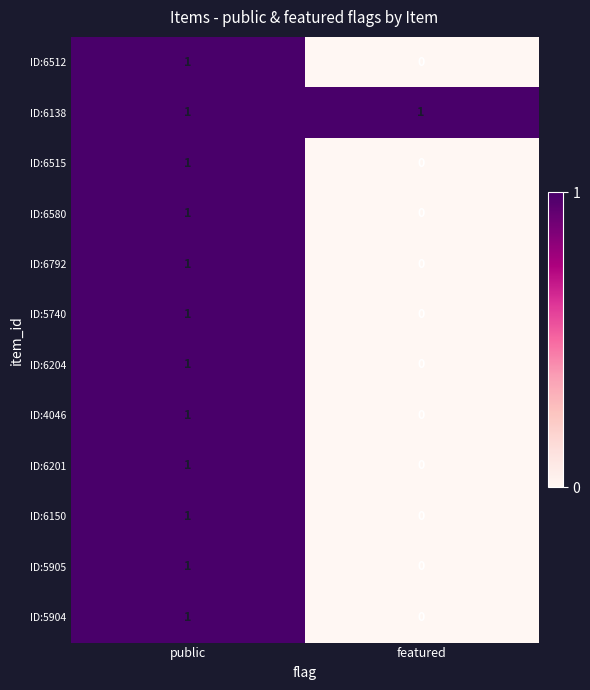

List the labels in order of ID:5905 value, smallest first.

featured, public